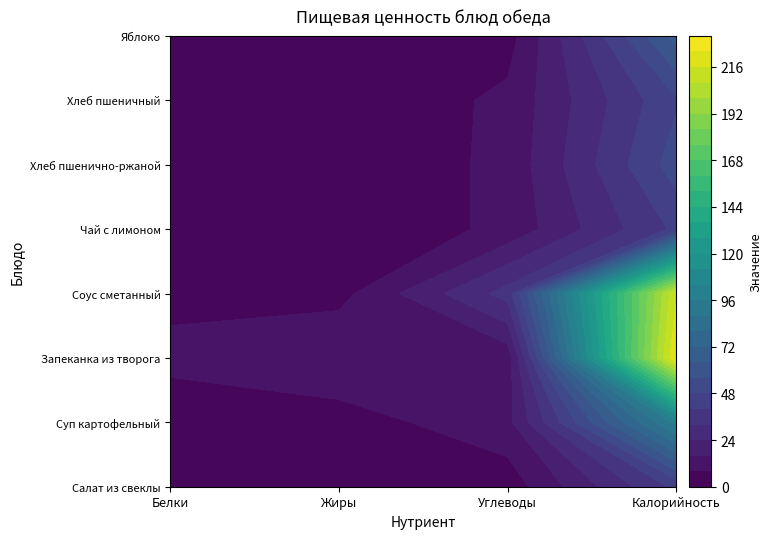

Is it true that Соус сметанный equals 3.3 at 0?

False